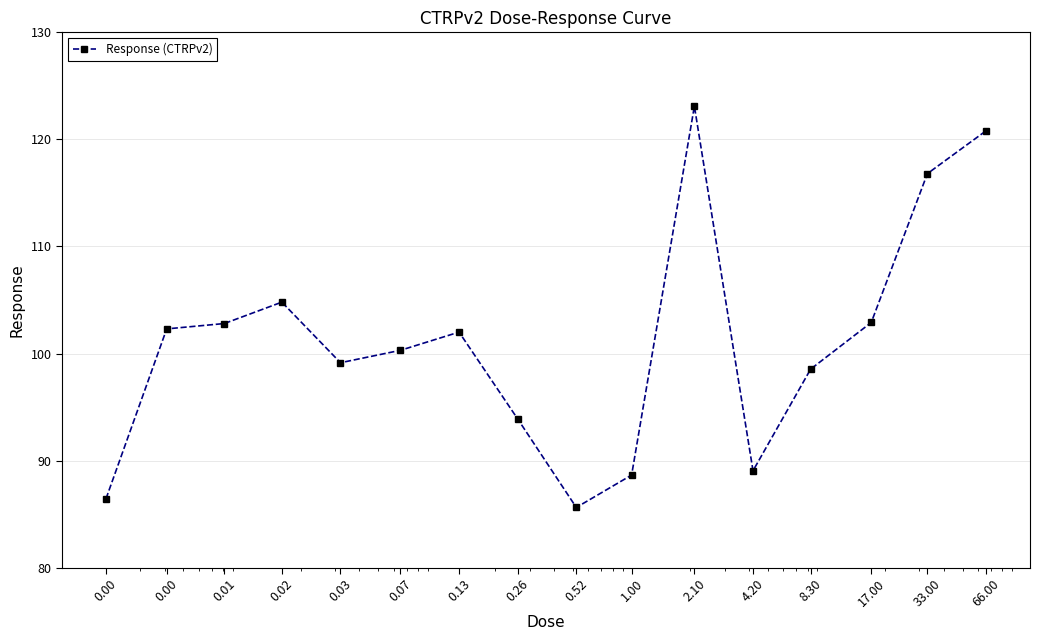

What is the greatest value displayed?

123.1